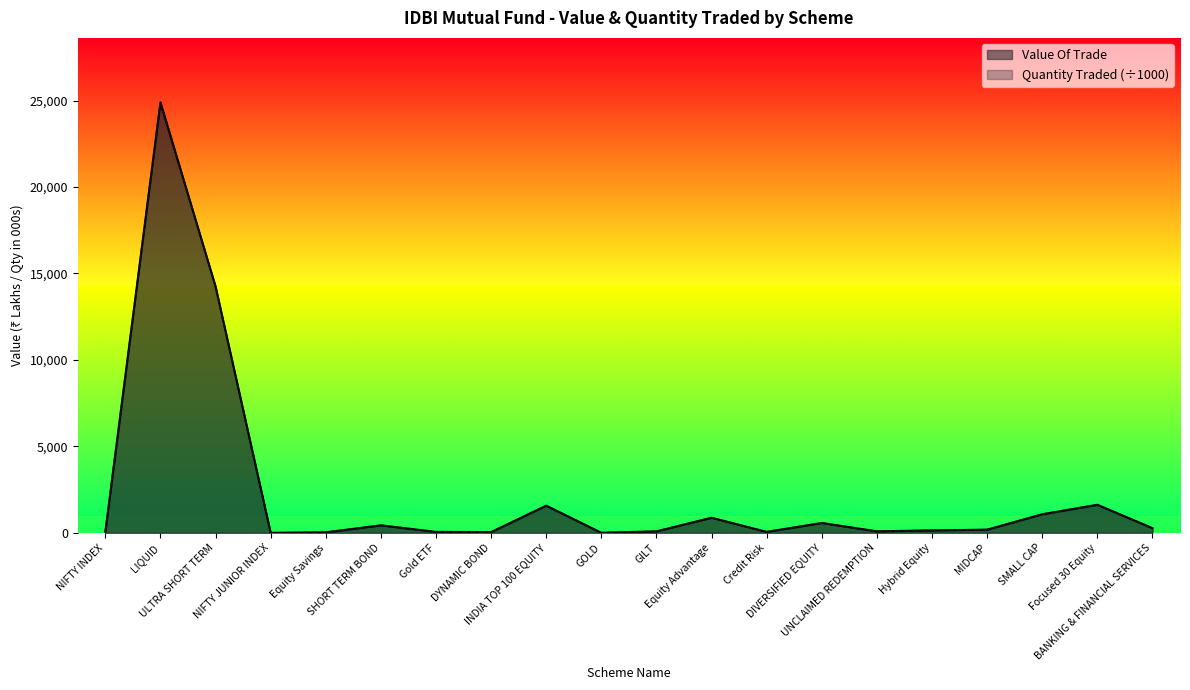

True or false: Quantity Traded has a value of 906.4 at DIVERSIFIED EQUITY.

False